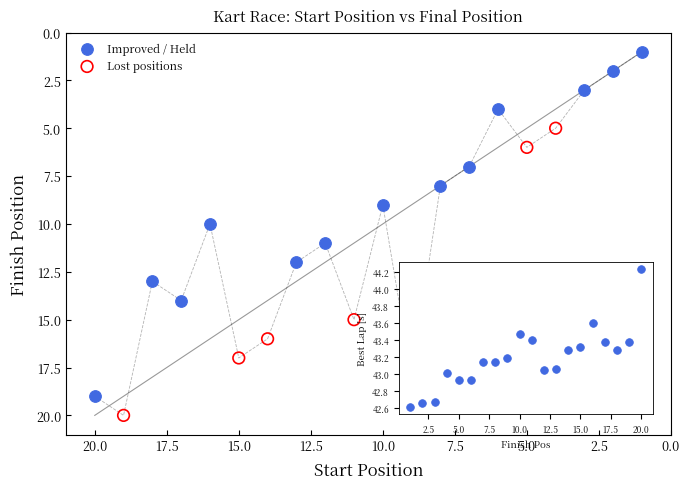

Which series reaches the minimum Y coordinate?

Improved / Held